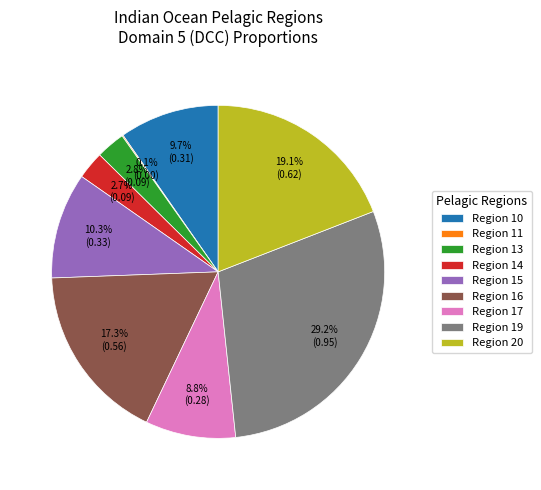

What is the largest slice in the pie chart?

Region 19